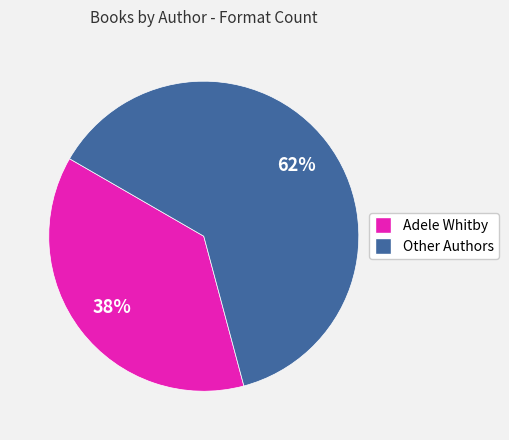

To the nearest percent, what is the average slice percentage?

50%